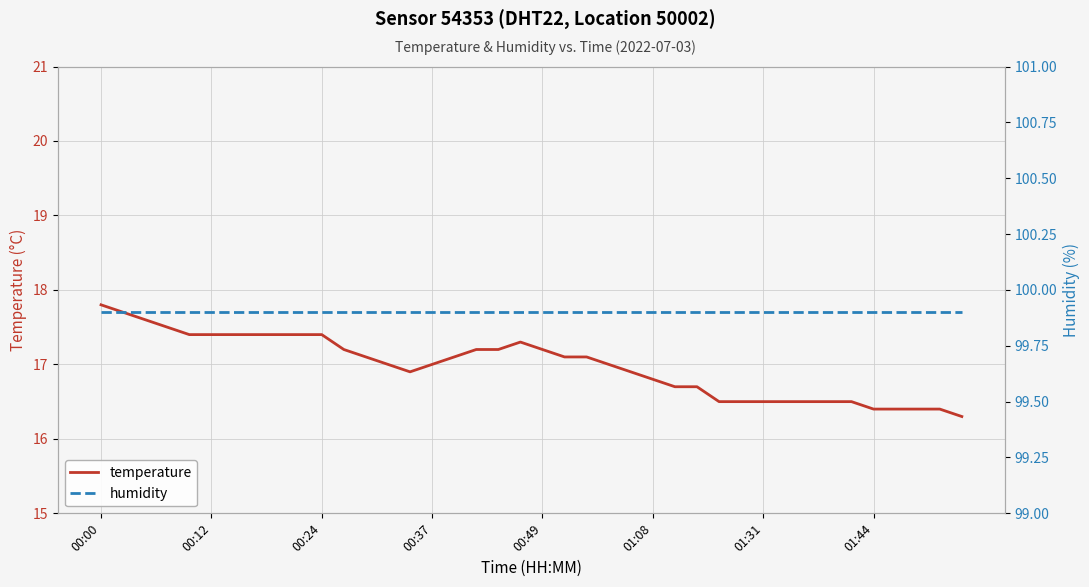

What is the minimum value for temperature?

16.3